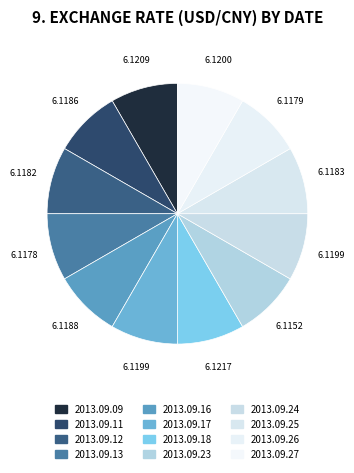

Is it true that 2013.09.09 is 18% of the pie?

False